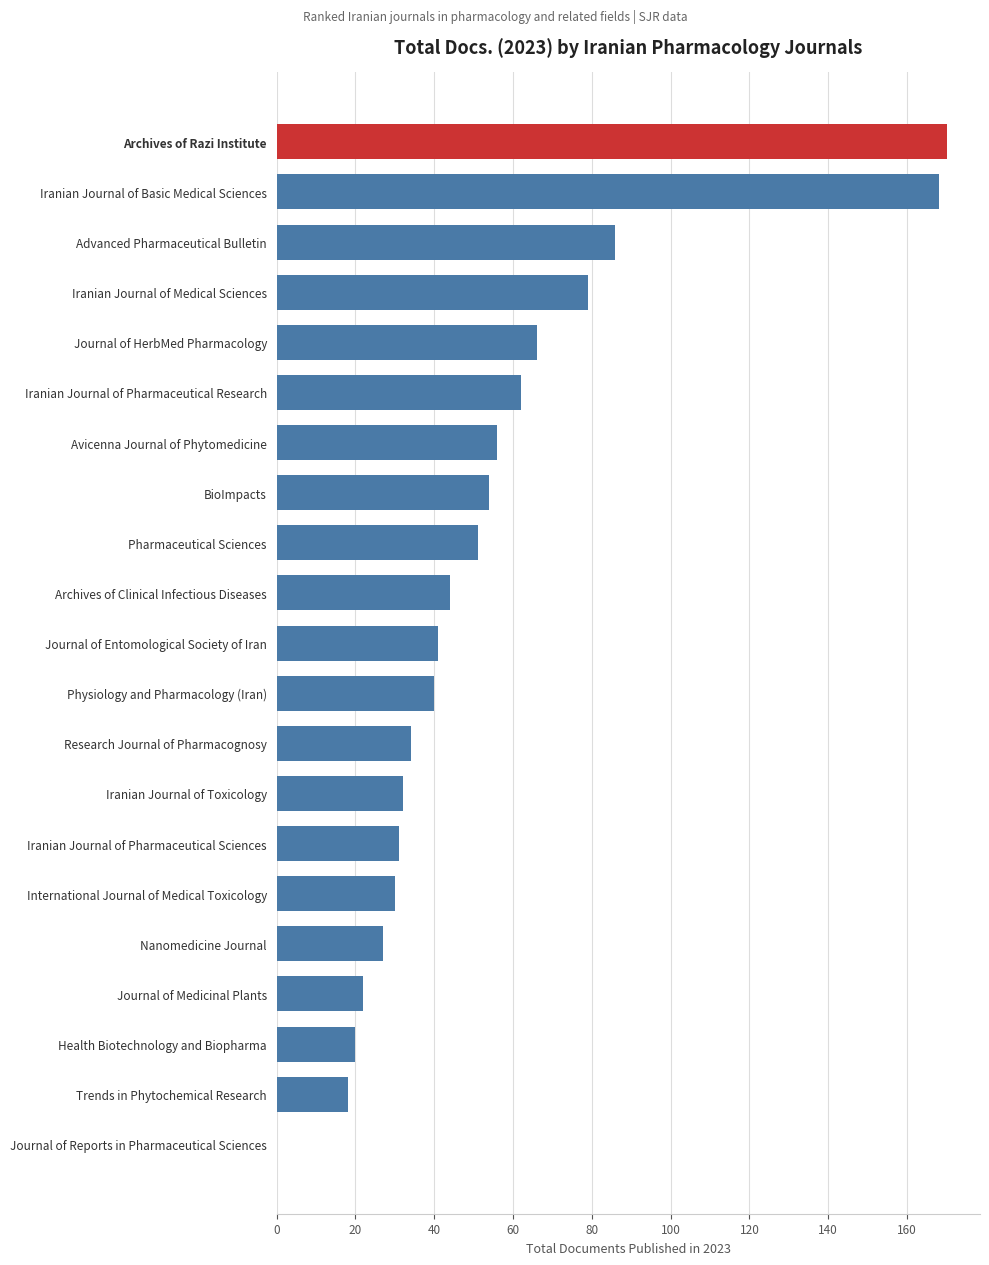

Are the bars horizontal?

Yes